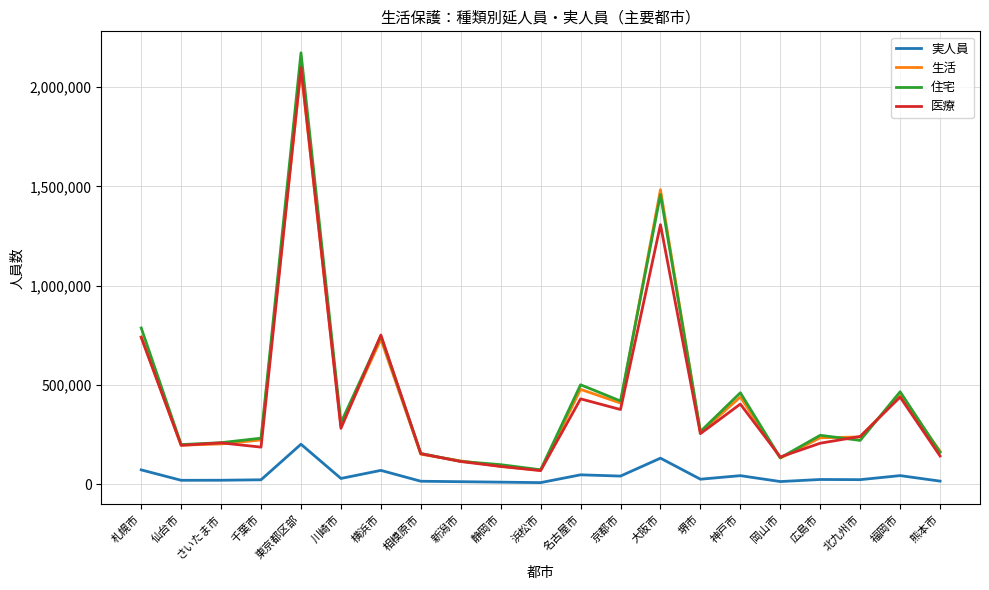

Which series has the largest range (max minus min)?

住宅